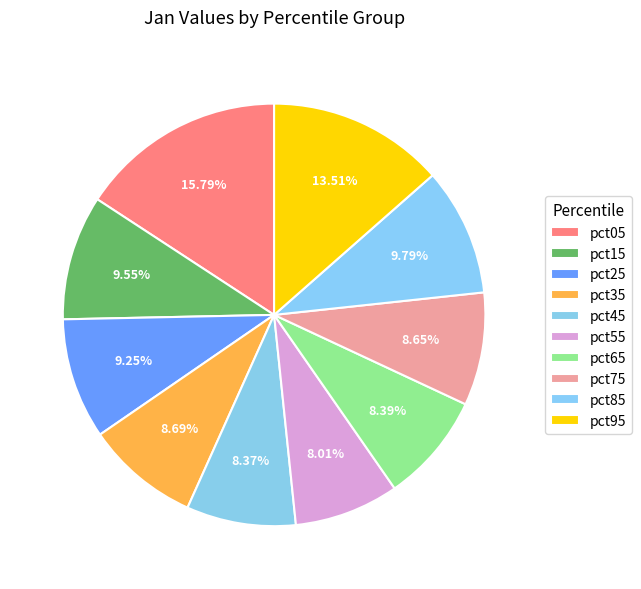

How many segments does this pie chart have?

10